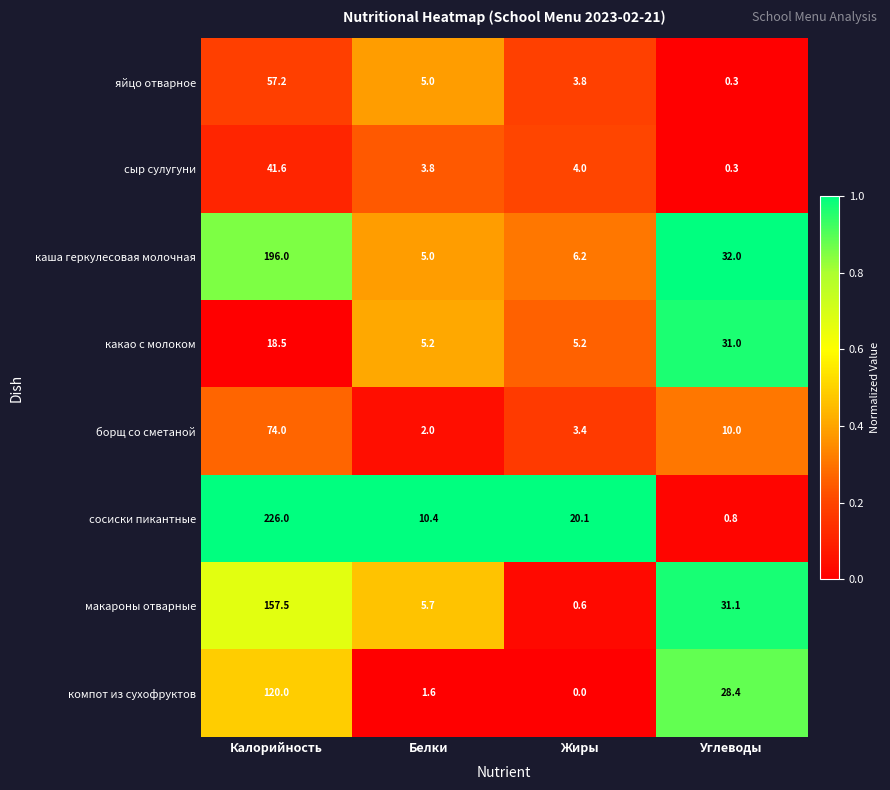

True or false: яйцо отварное has a value of 57.2 at Калорийность.

True